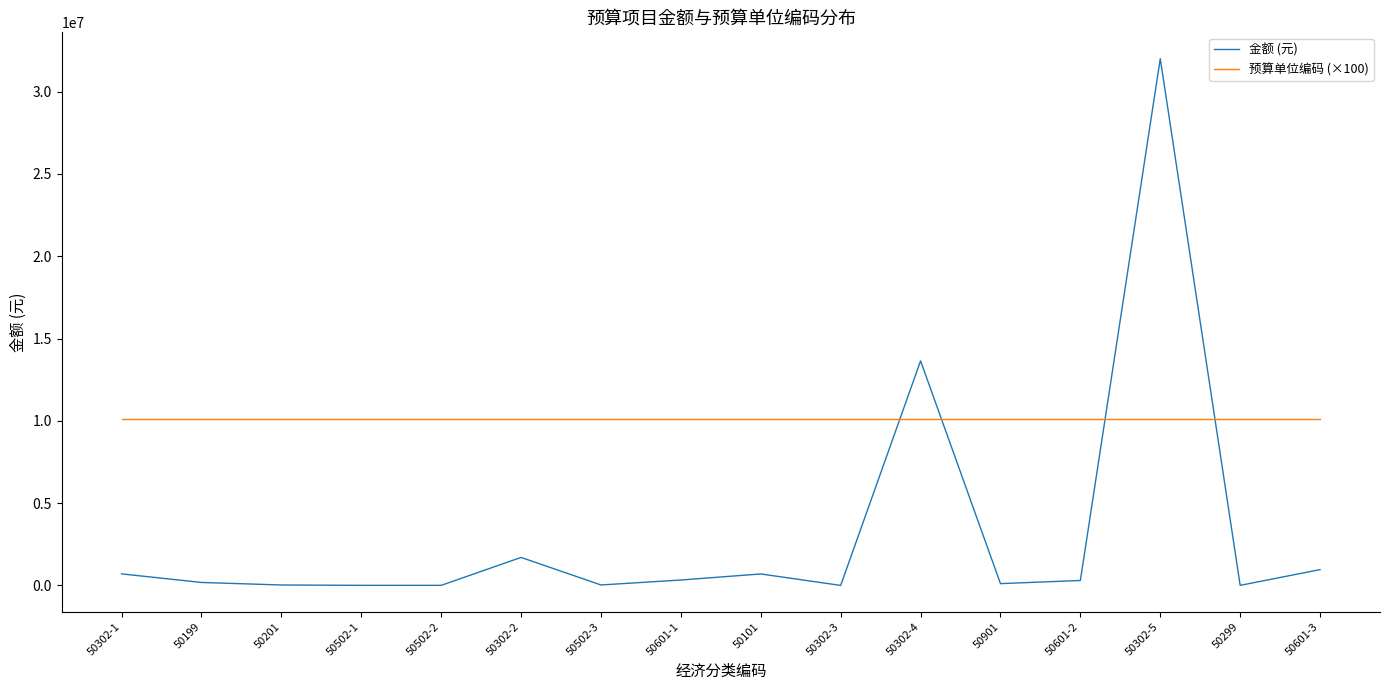

At 50601-3, list the series in order from largest to smallest.

预算单位编码 (×100), 金额 (元)